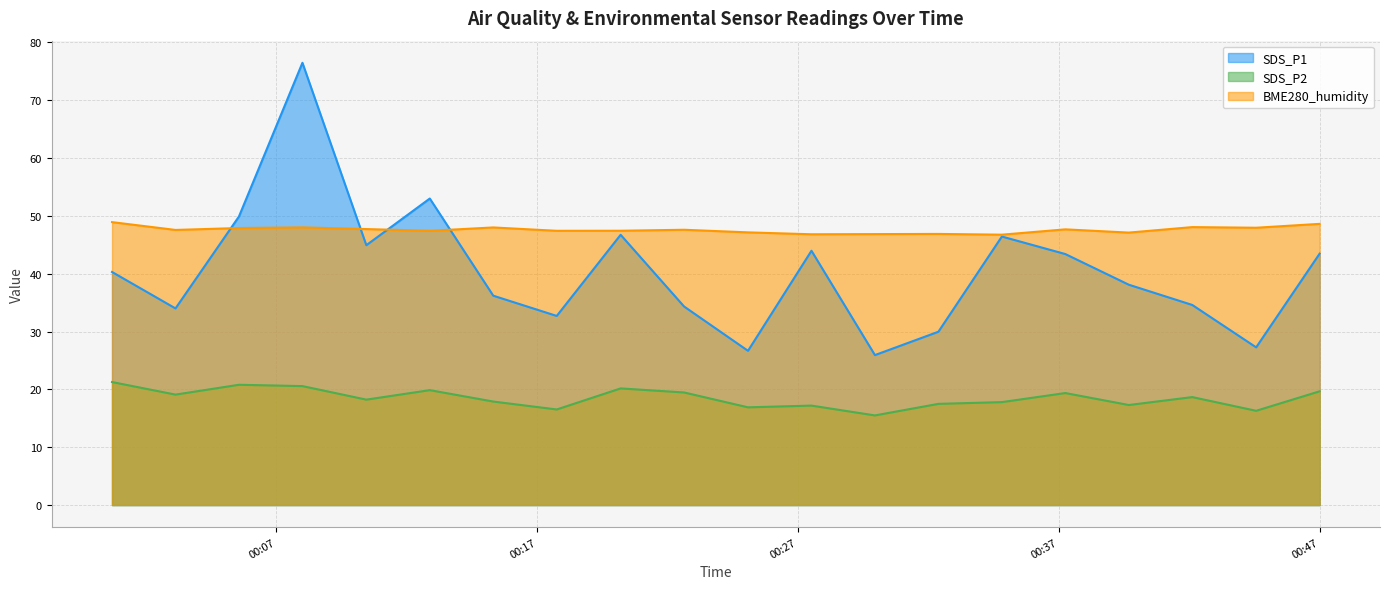

List the series in order of their overall mean, highest first.

BME280_humidity, SDS_P1, SDS_P2